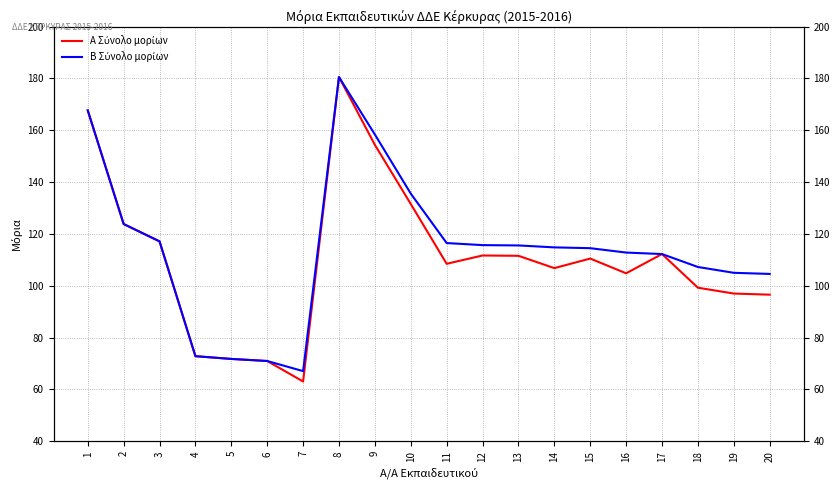

True or false: Β Σύνολο μορίων and Α Σύνολο μορίων cross at least once.

False